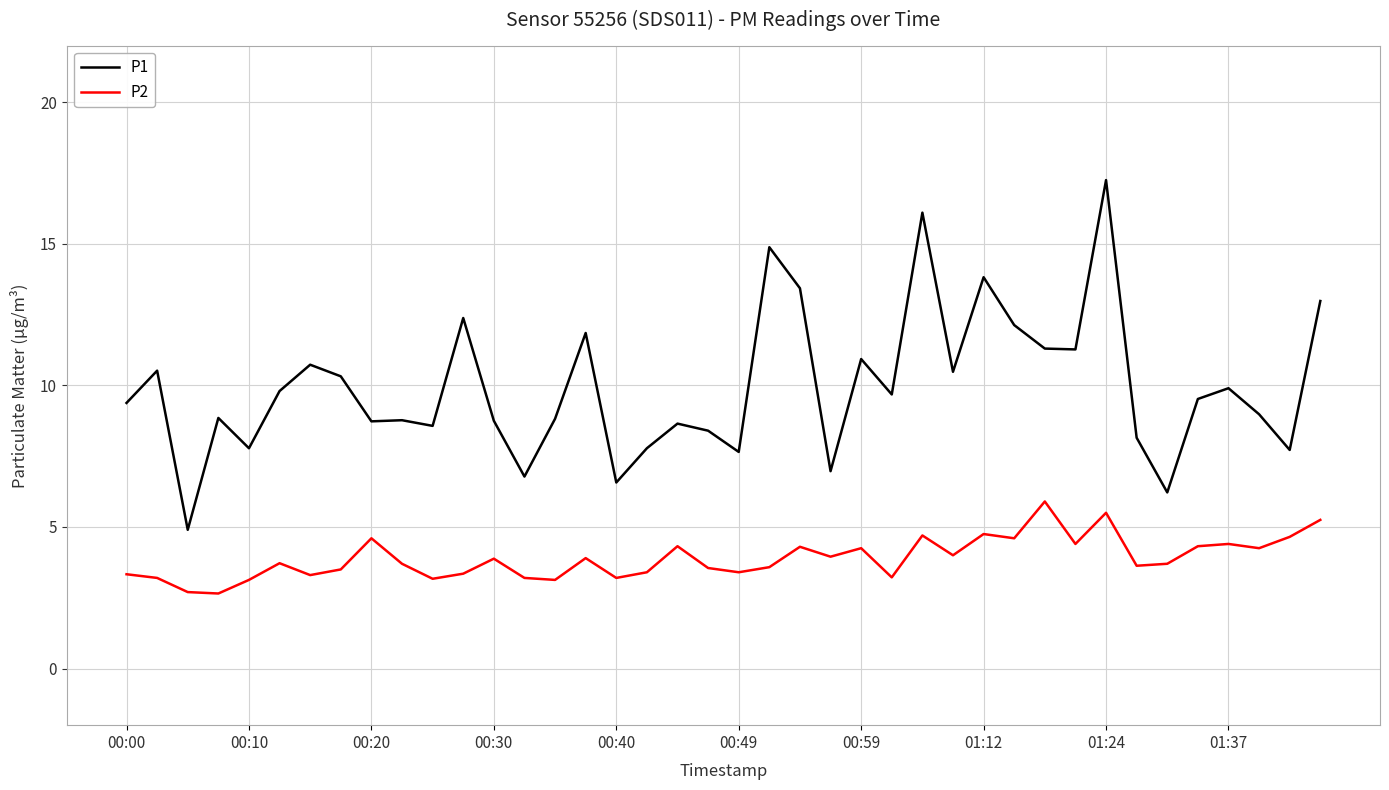

In P2, how many points are higher than both neighbors (excluding endpoints)?

12